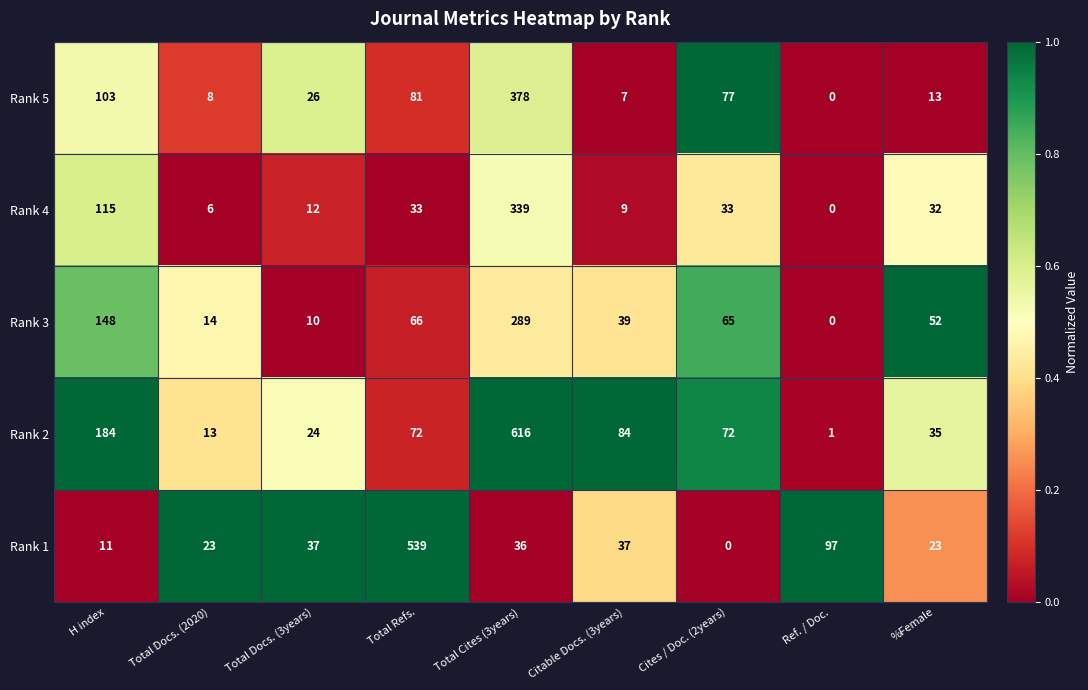

Rank the series at Total Docs. (2020) from lowest to highest value.

Rank 4, Rank 5, Rank 2, Rank 3, Rank 1